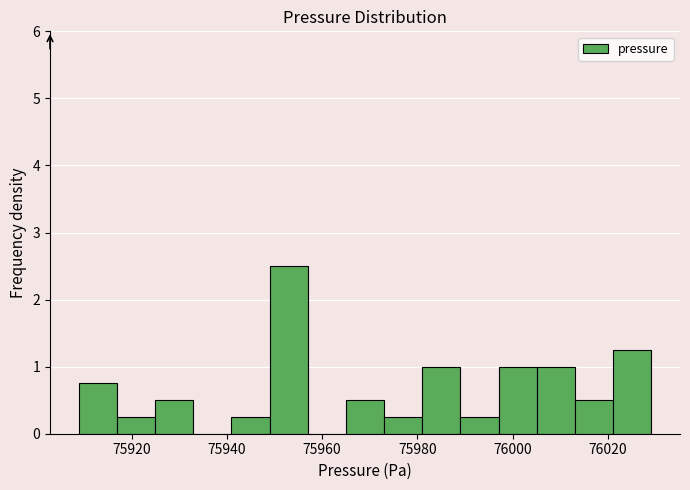

Reading left to right, list every bar in this chart as the range it spans on the x-axis followed by its height. Neither the bar edges nor the heights are printed on the chart, so give them approximately, as read against the axes.

75908 to 75916: 0.8
75916 to 75924: 0.3
75924 to 75932: 0.5
75932 to 75940: 0
75940 to 75948: 0.3
75948 to 75956: 2.5
75956 to 75964: 0
75964 to 75974: 0.5
75974 to 75982: 0.3
75982 to 75990: 1.0
75990 to 75998: 0.3
75998 to 76006: 1.0
76006 to 76014: 1.0
76014 to 76022: 0.5
76022 to 76030: 1.3